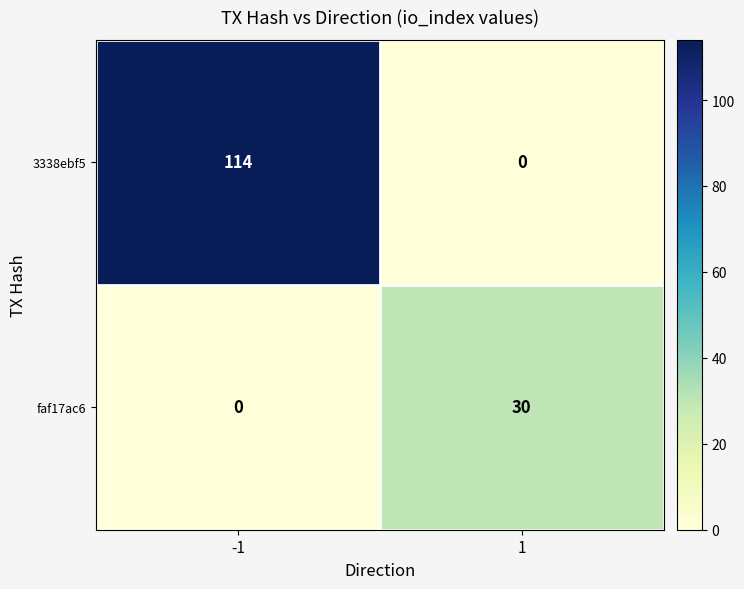

What is the difference between the maximum and minimum values in the faf17ac6 series?

30